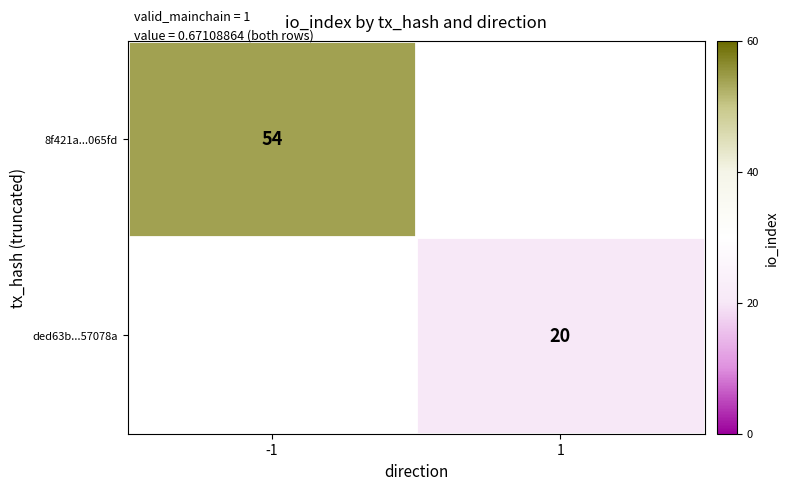

True or false: ded63b...57078a has a value of 9 at 1.

False